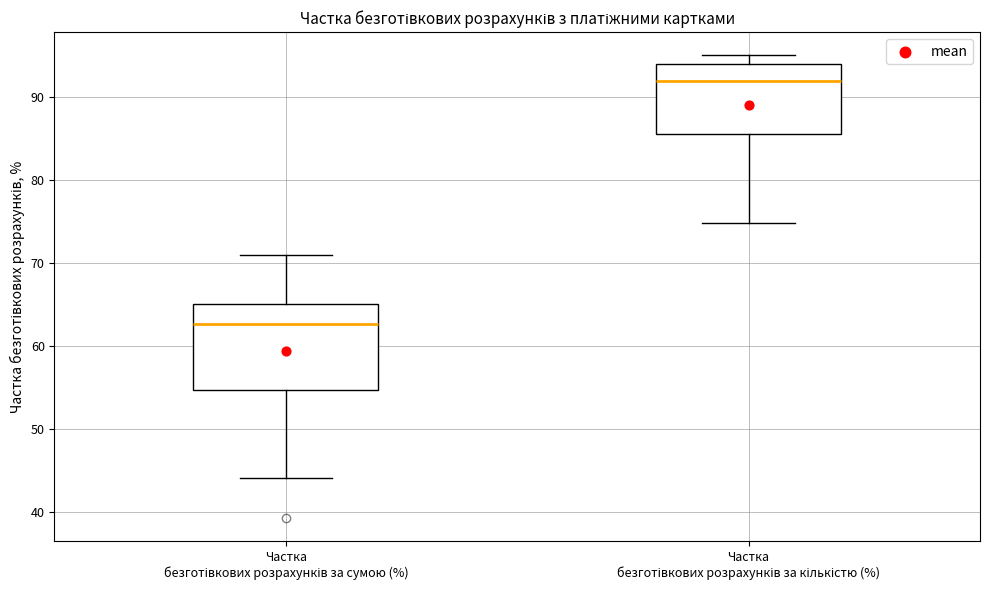

Where does the median line of the box for Частка безготівкових розрахунків за сумою (%) sit on the y-axis? The values are not printed on the chart, so give them approximately, as read against the axis.

63